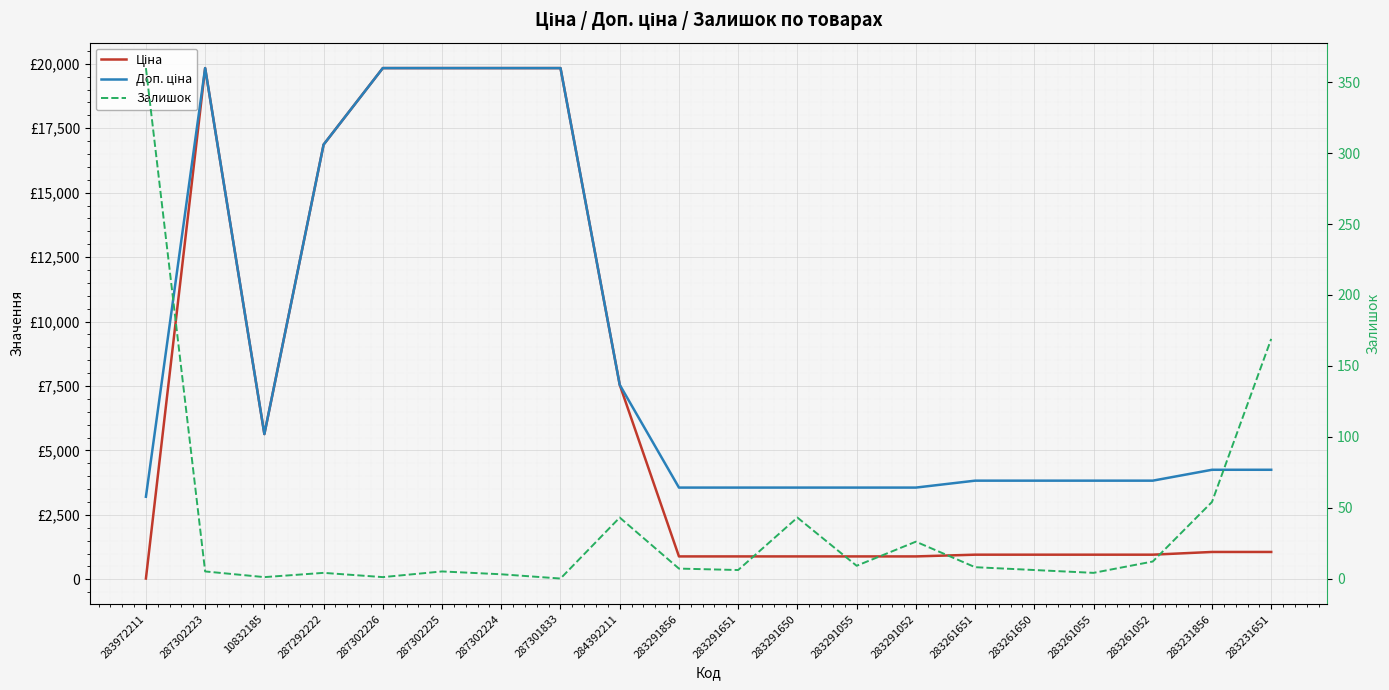

What is the highest value of the Доп. ціна series?

19831.1